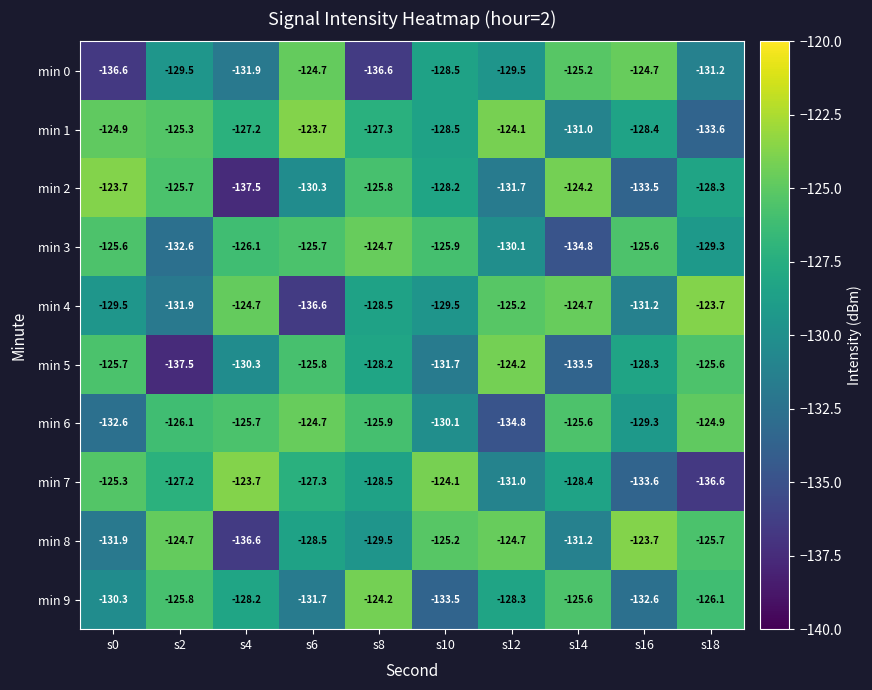

Which series changed the most between s8 and s10?

min 9